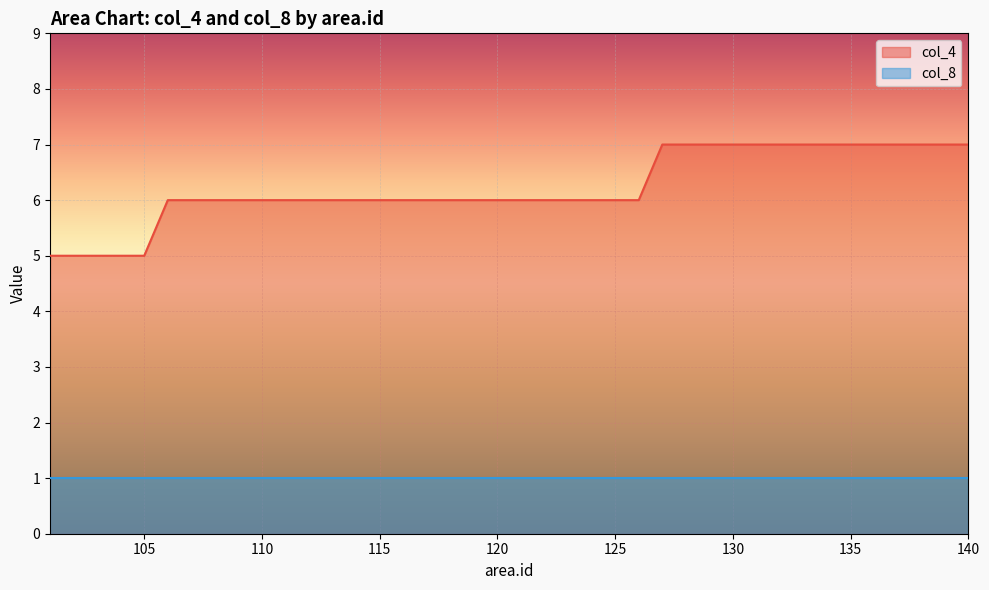

What is the approximate value at 105?

5